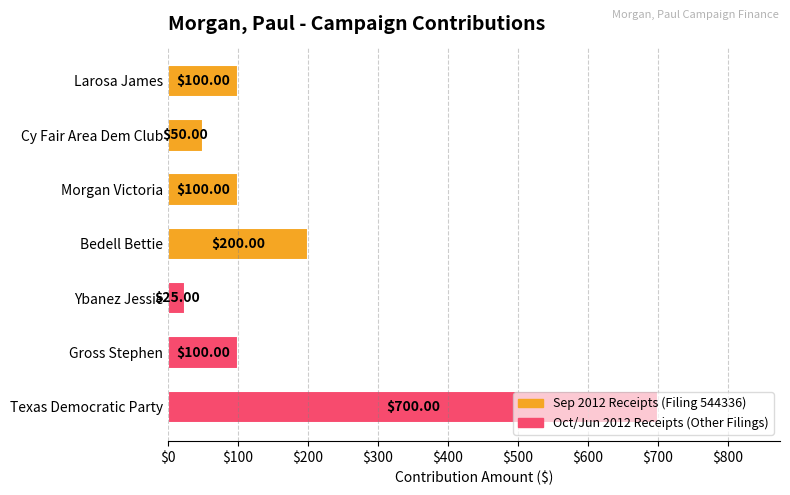

What is the difference between the maximum and minimum values?

675